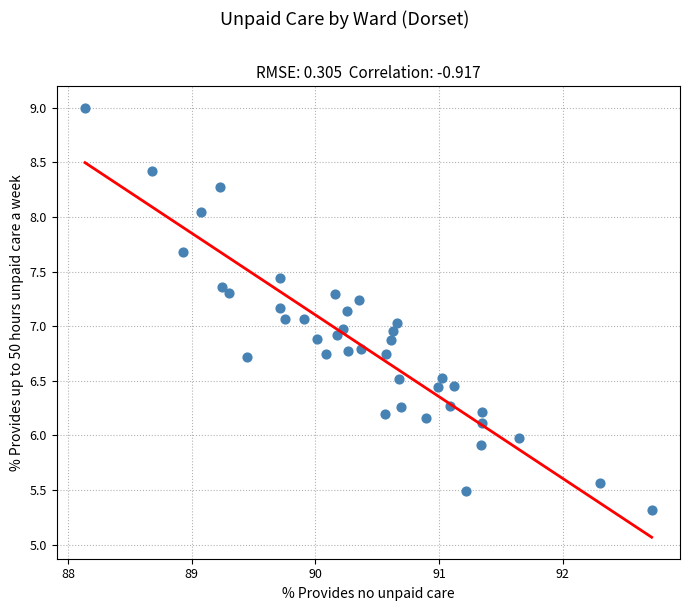

What is the range of X values (max minus min)?

4.6